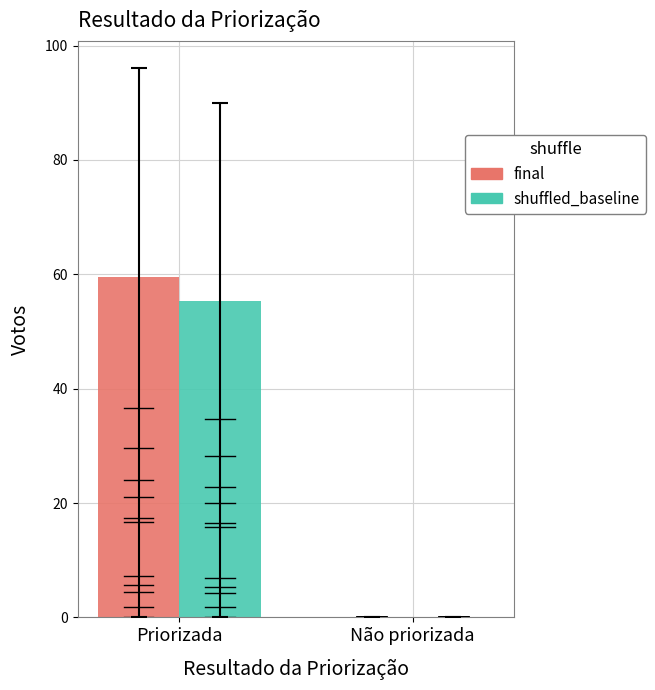

How many data points in shuffled_baseline are less than 55?

1